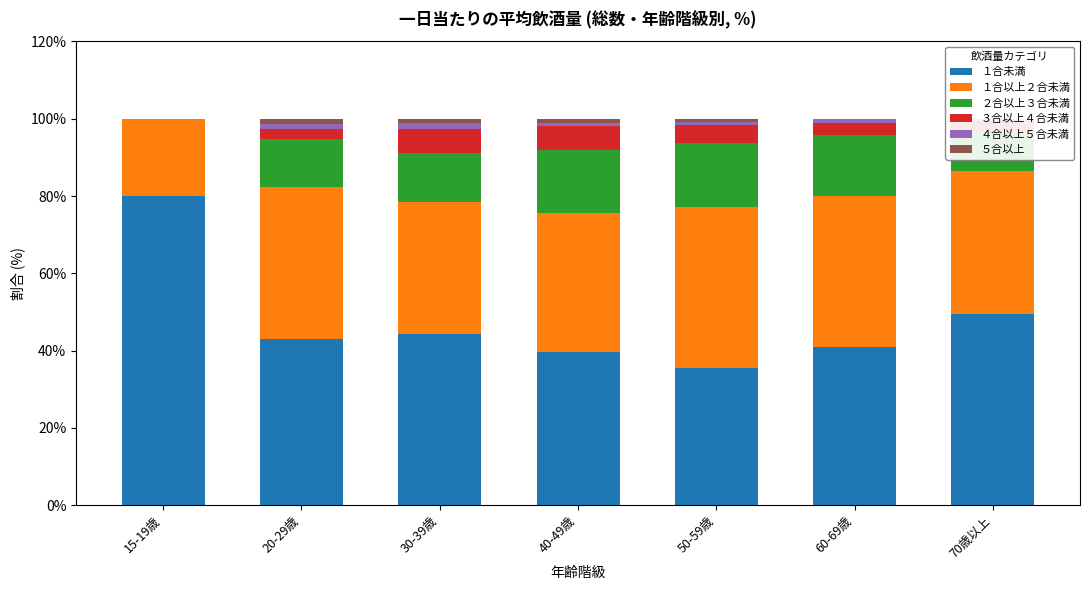

At which label does ３合以上４合未満 reach its minimum?

15-19歳